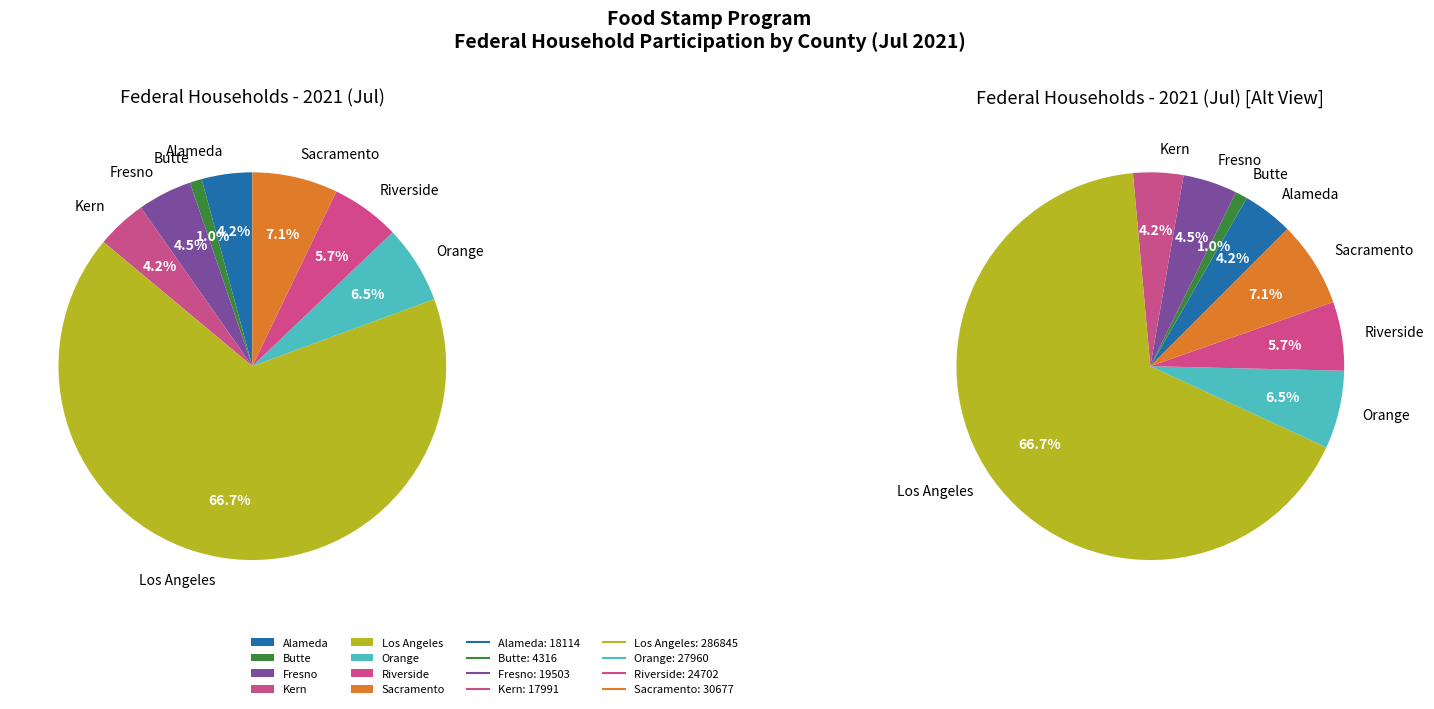

How many segments does this pie chart have?

8